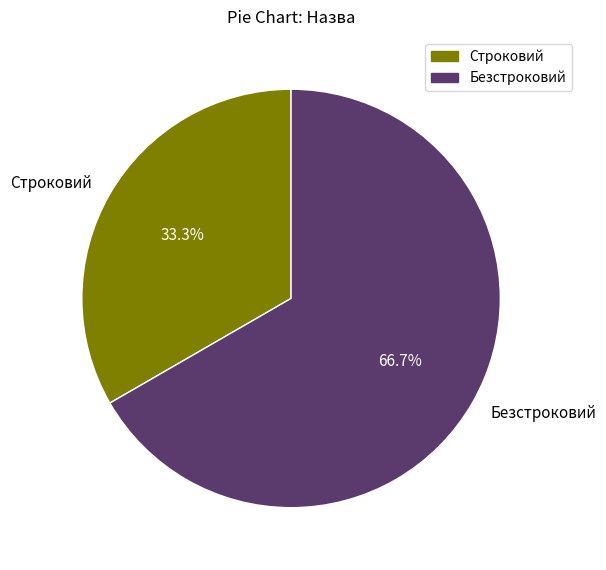

The Безстроковий slice represents 67% of the pie. True or false?

True